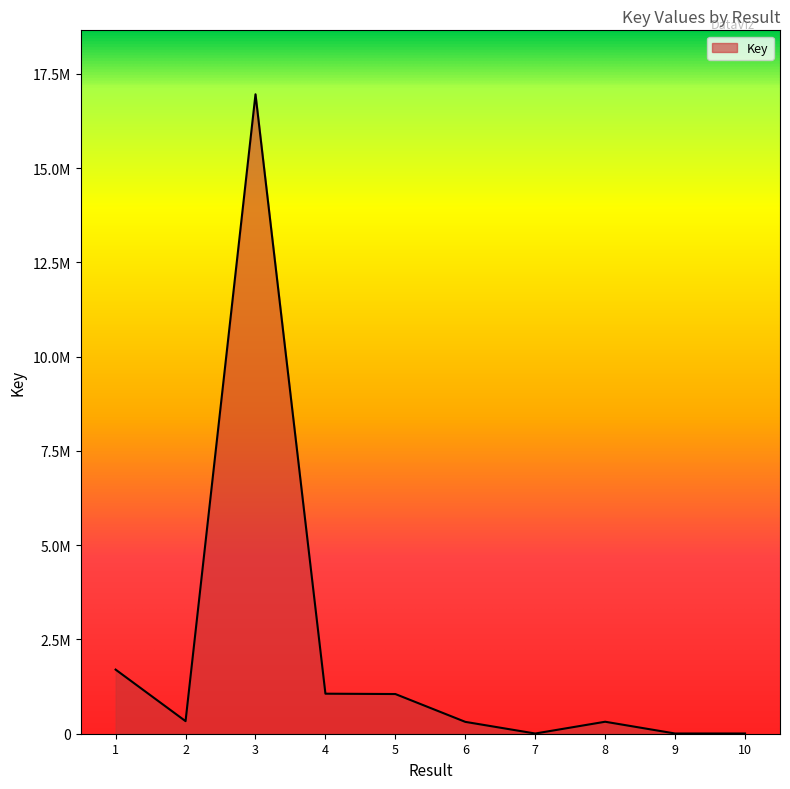

What is the sum of the values at 8 and 1?

2018071